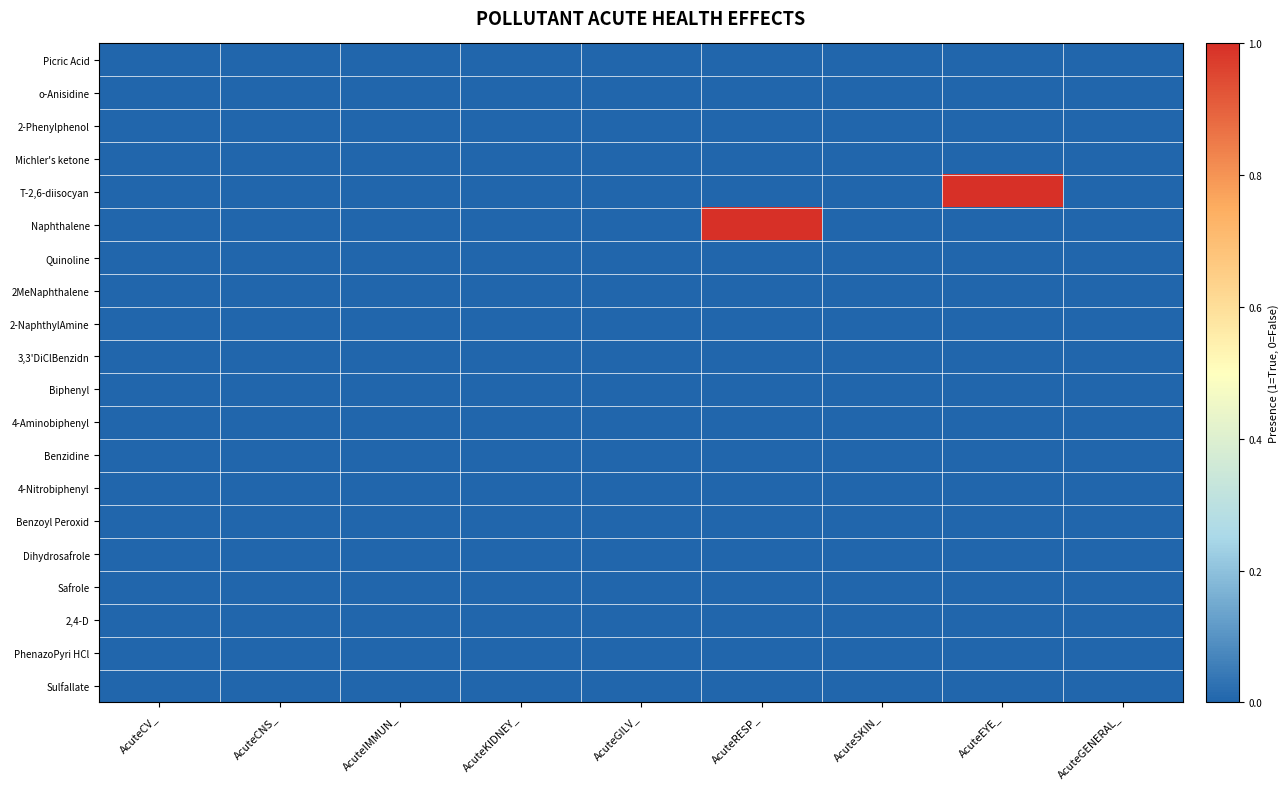

List the series in order of their peak value, lowest first.

Picric Acid, o-Anisidine, 2-Phenylphenol, Michler's ketone, Quinoline, 2MeNaphthalene, 2-NaphthylAmine, 3,3'DiClBenzidn, Biphenyl, 4-Aminobiphenyl, Benzidine, 4-Nitrobiphenyl, Benzoyl Peroxid, Dihydrosafrole, Safrole, 2,4-D, PhenazoPyri HCl, Sulfallate, T-2,6-diisocyan, Naphthalene